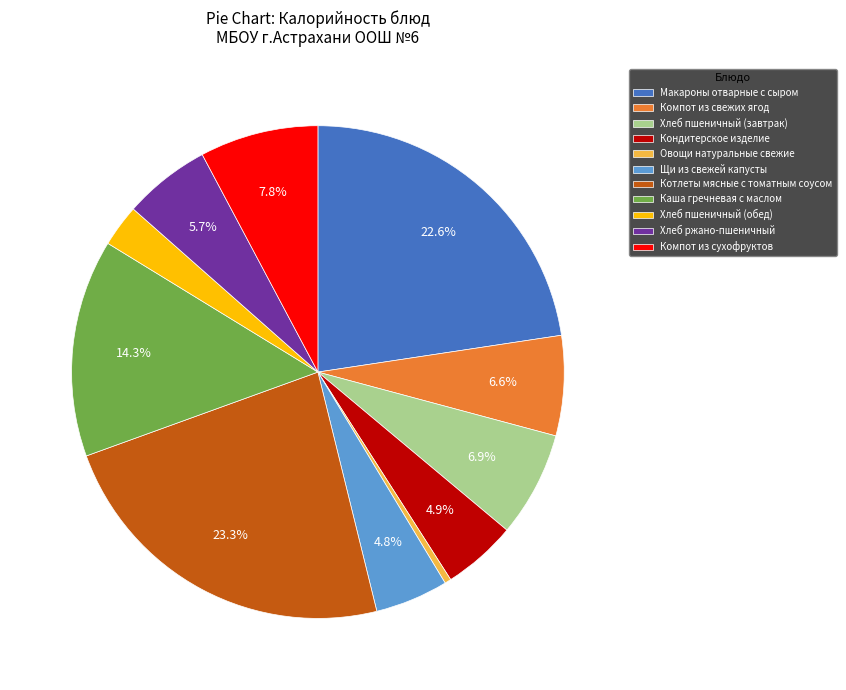

Does any single category account for the majority?

No